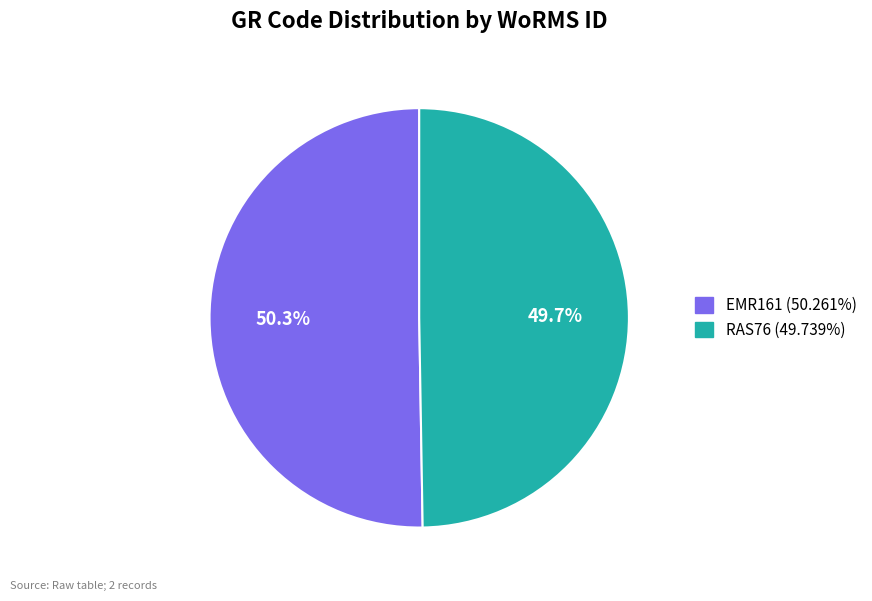

Count the number of slices in the pie.

2